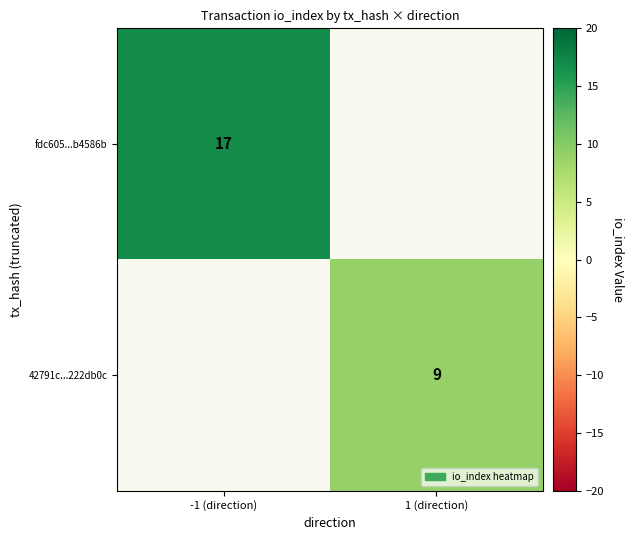

The 42791c...222db0c series shows 13 at 1 (direction). True or false?

False